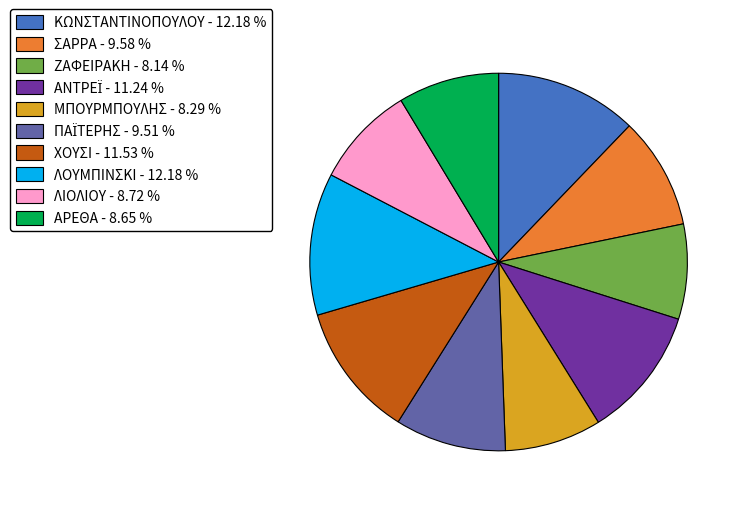

Approximately how many times larger is the value at ΛΙΟΛΙΟΥ - 8.72 % compared to ΜΠΟΥΡΜΠΟΥΛΗΣ - 8.29 %?

1.1